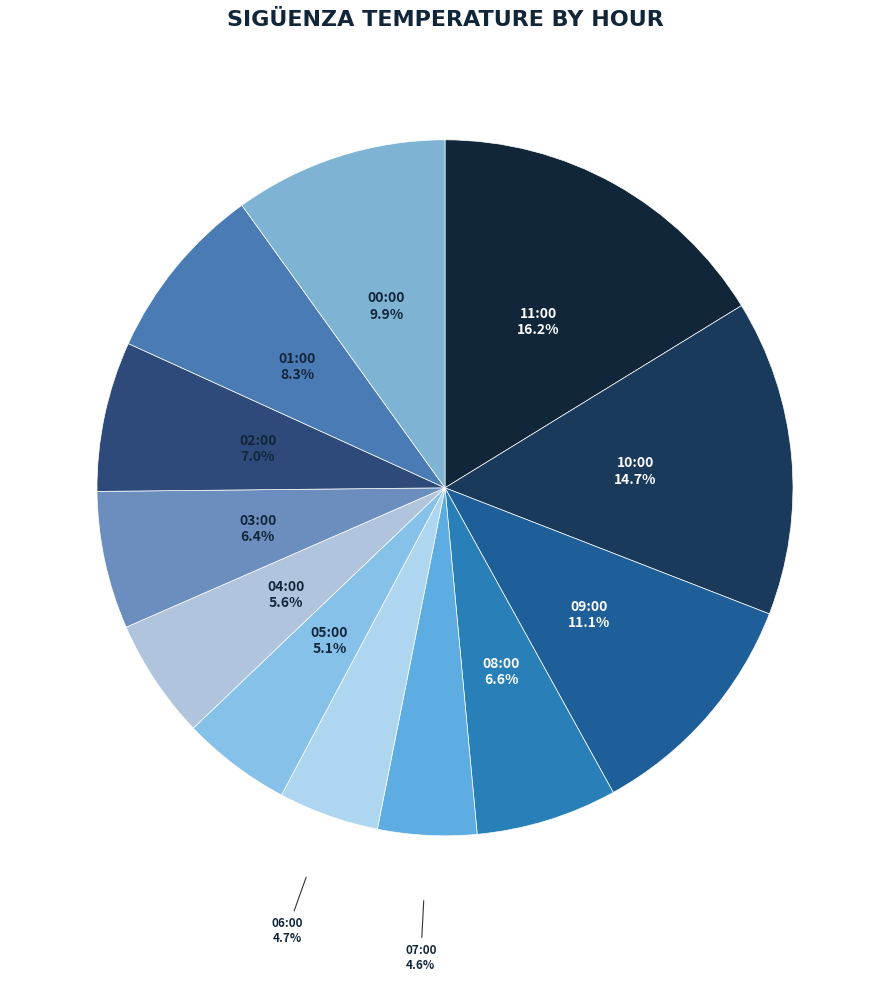

How many slices are in this pie chart?

12